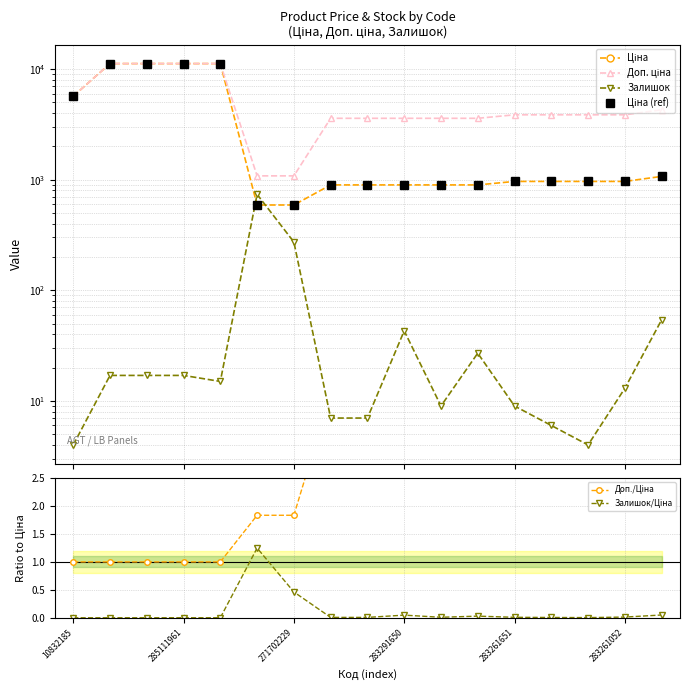

Is it true that Ціна equals 963.5 at 13?

True